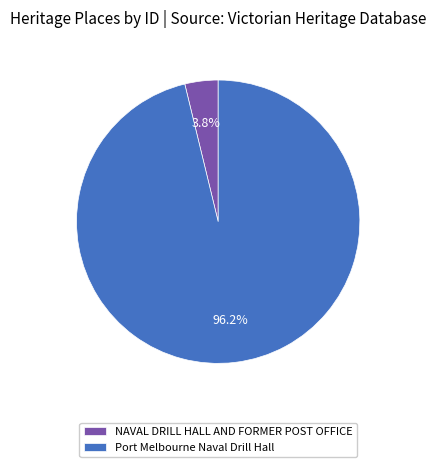

What portion of the pie excludes Port Melbourne Naval Drill Hall?

3.8%